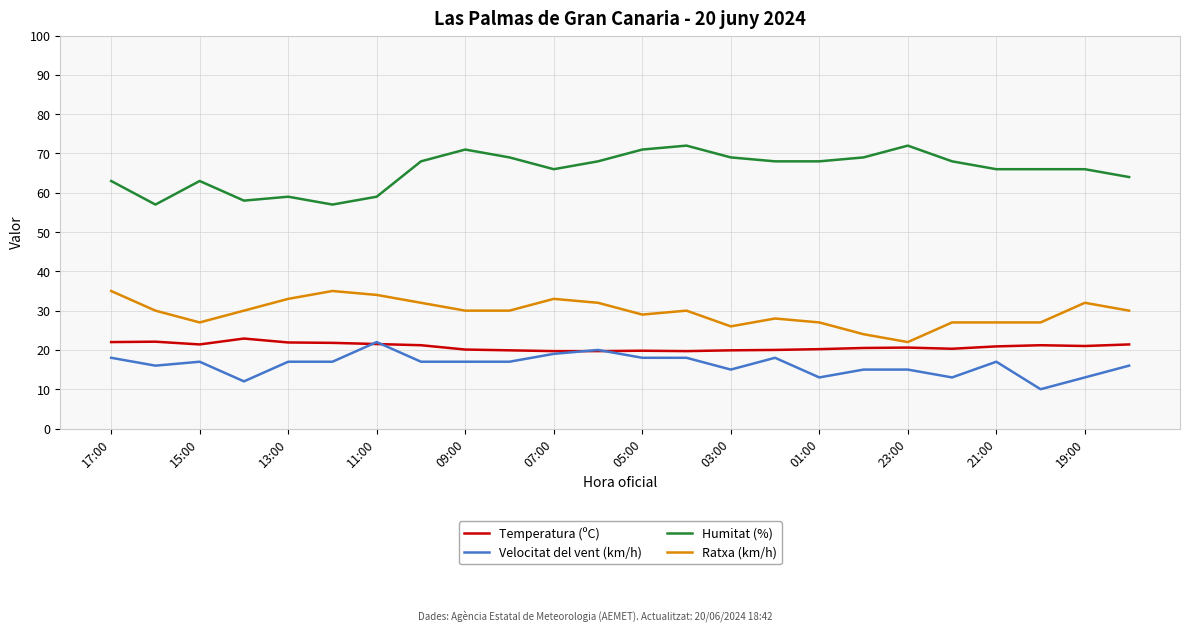

True or false: Ratxa (km/h) and Velocitat del vent (km/h) intersect in this chart.

False